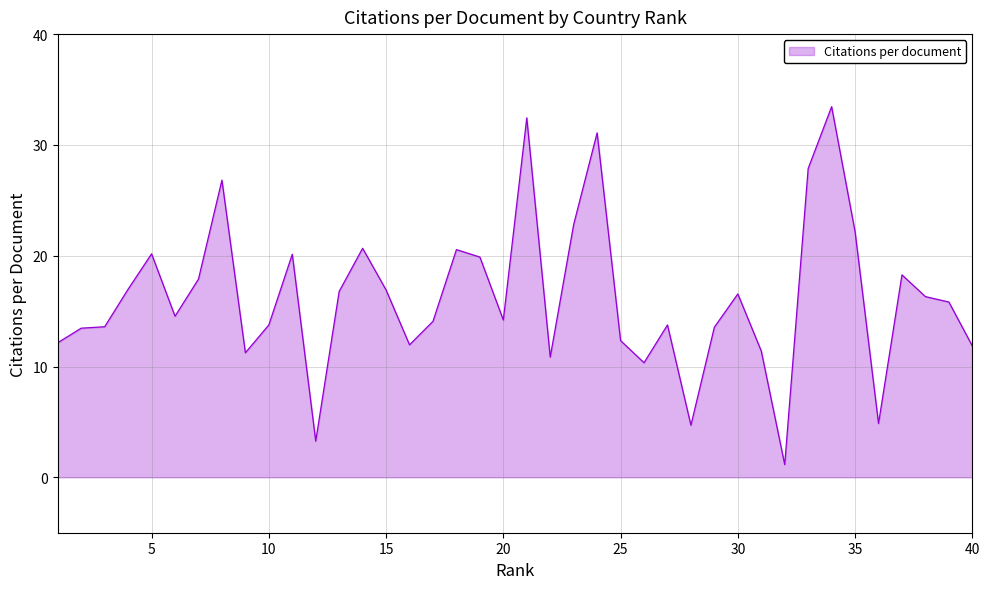

What is the greatest value displayed?

33.5